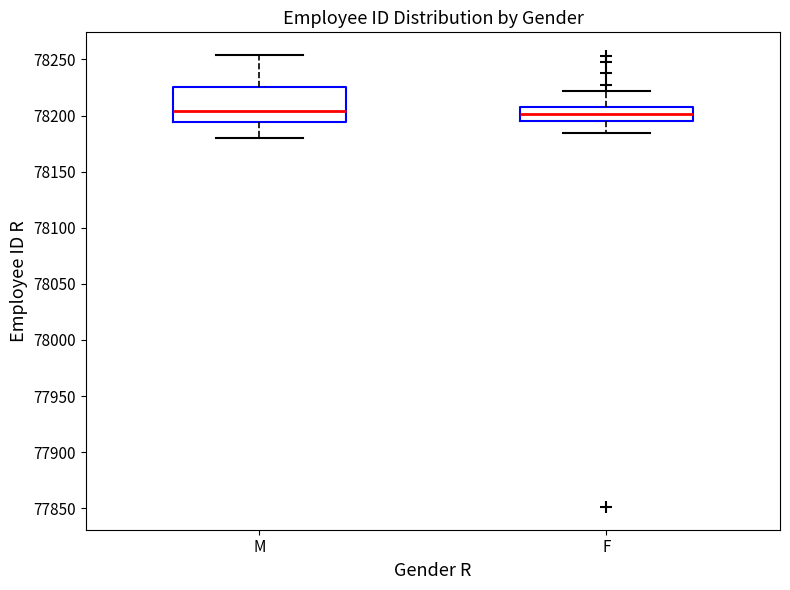

Where is the lower edge of the box for F on the y-axis? The values are not printed on the chart, so give them approximately, as read against the axis.

78195